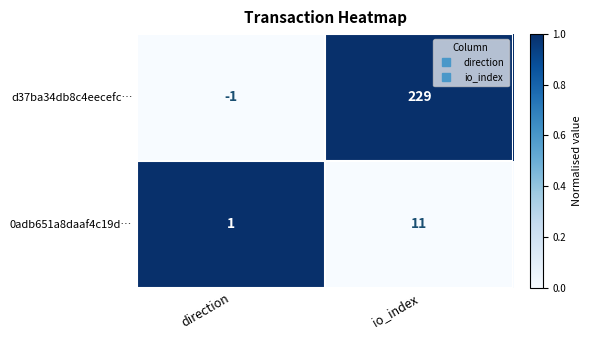

How many data points does each series have?

2